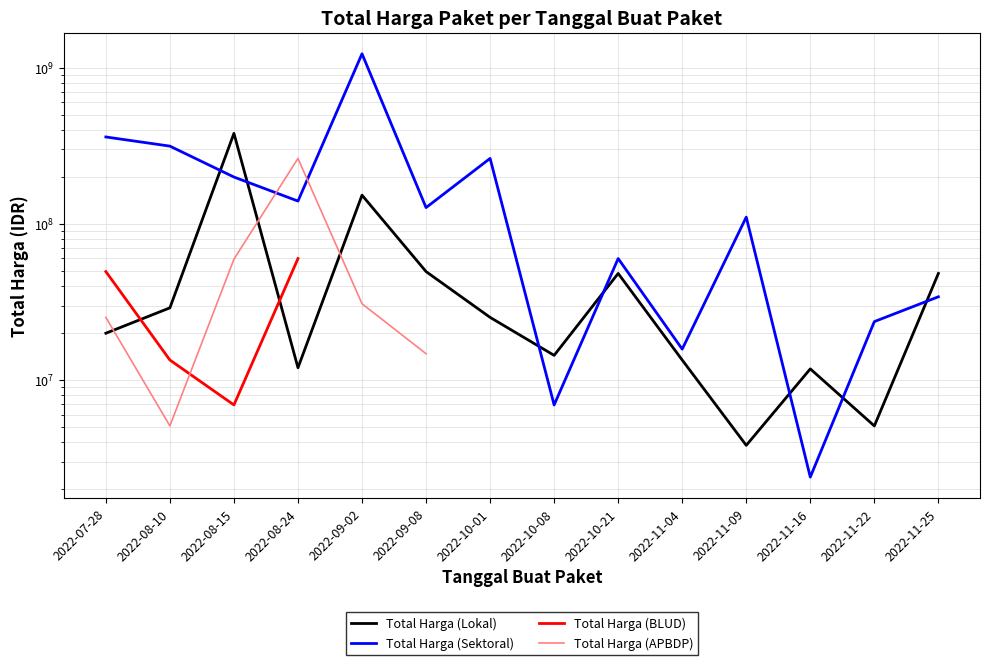

What is the label of the 12th point from the right?

2022-08-15